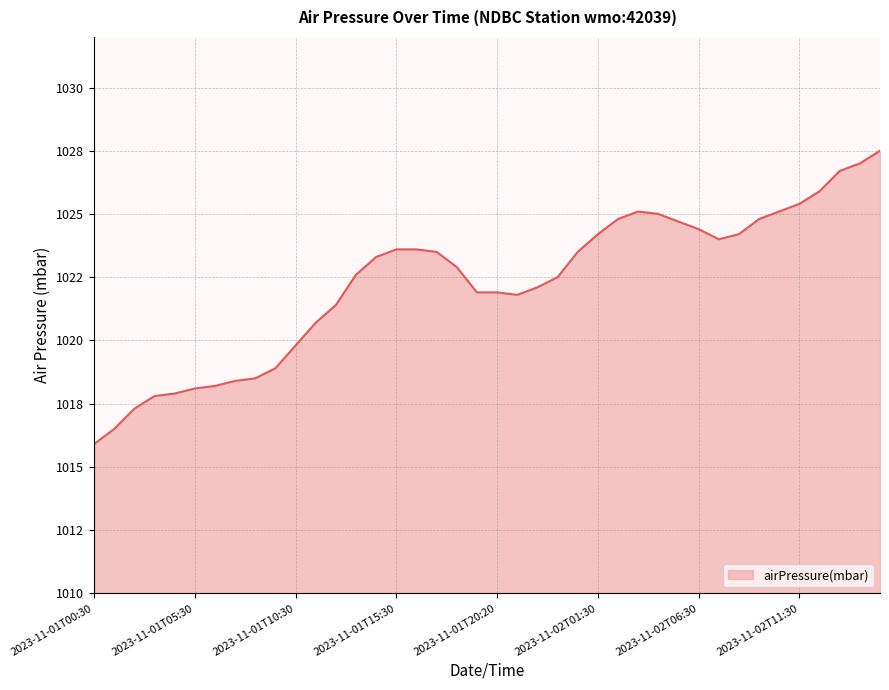

Which category has the highest value across all series?

2023-11-02T15:30